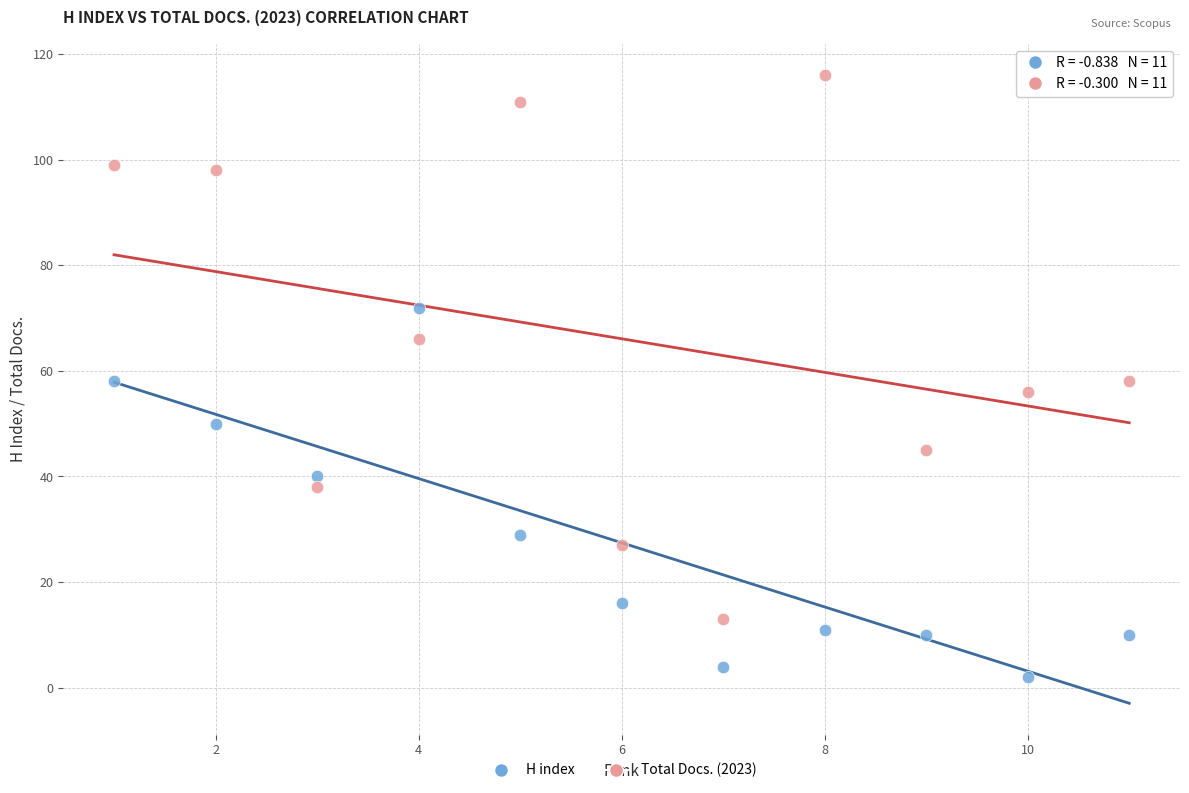

Which series reaches the maximum Y coordinate?

Total Docs. (2023)